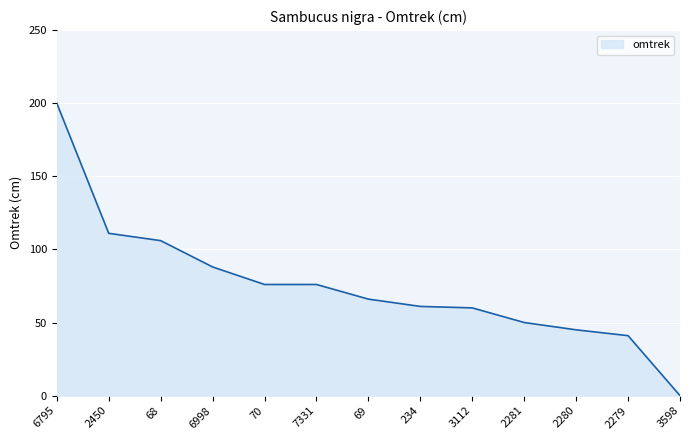

How many categories are shown in the chart?

13